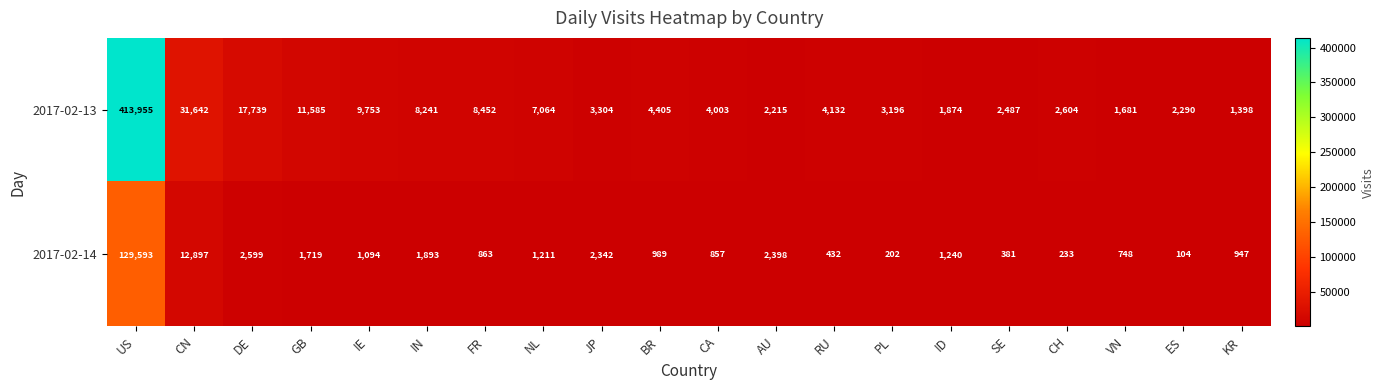

Which series has the largest total across all categories?

2017-02-13